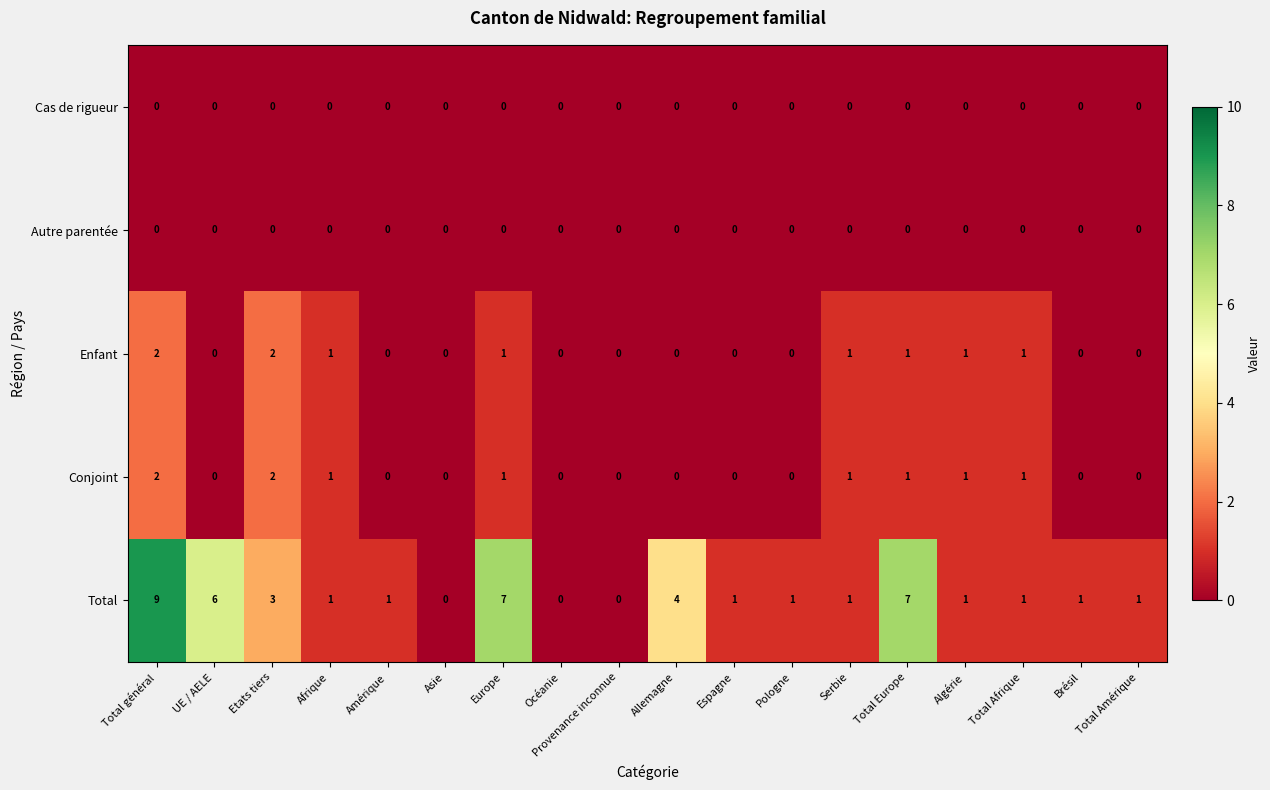

At which category does the chart reach its peak across all series?

Total général